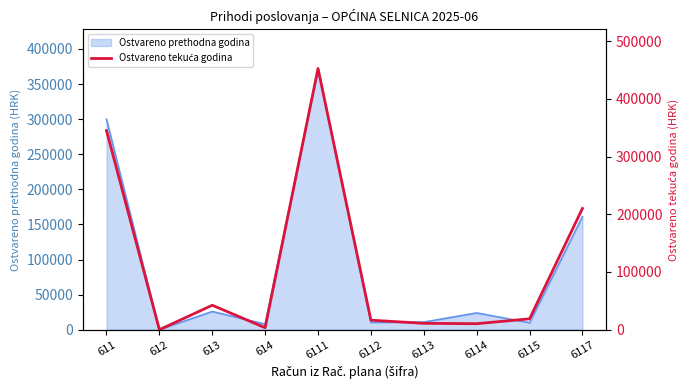

How many points are higher than both their immediate neighbors (excluding endpoints)?

2